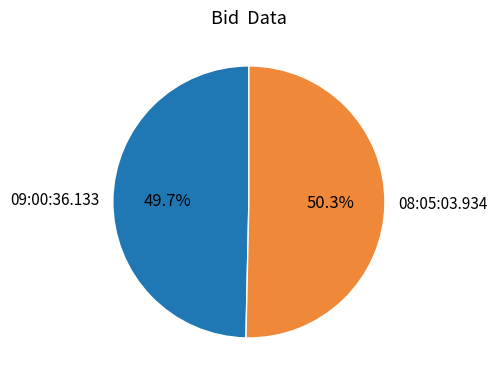

To the nearest percent, what percentage of the pie is 08:05:03.934?

50%